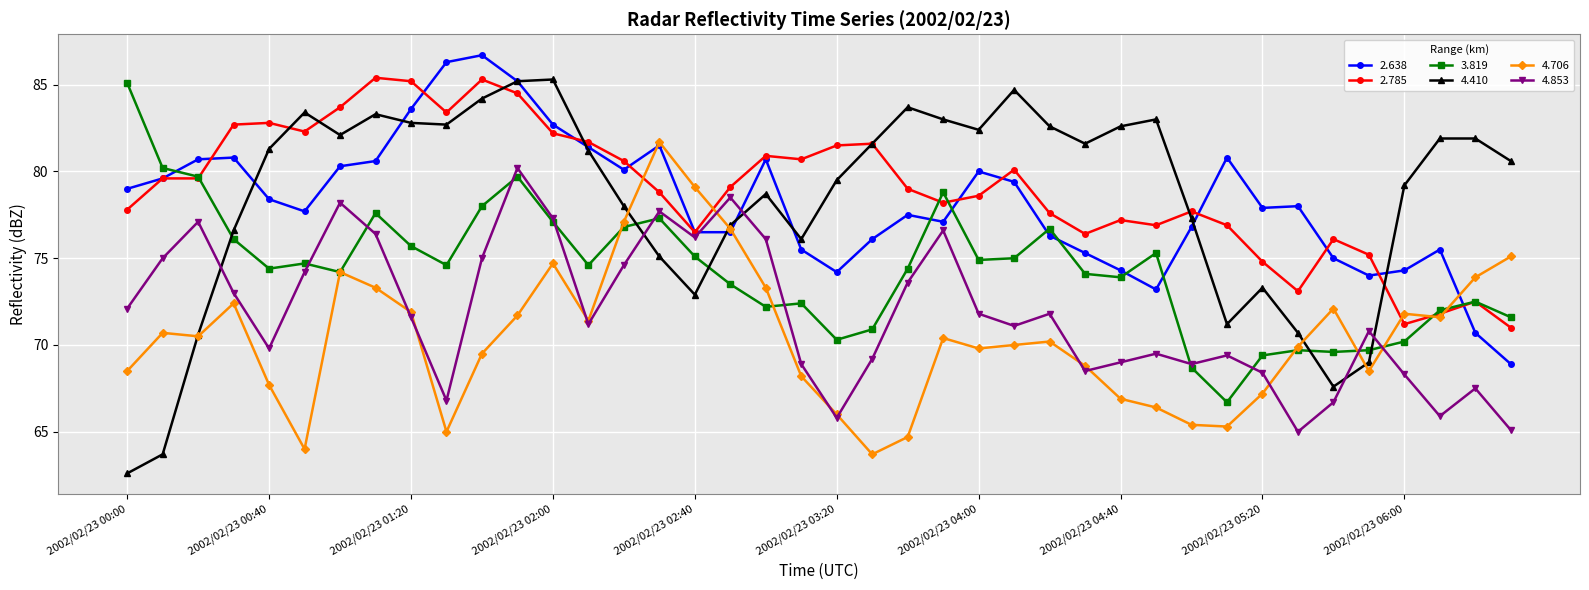

What is the value of the 3.819 point at the 17th from the left?

75.1